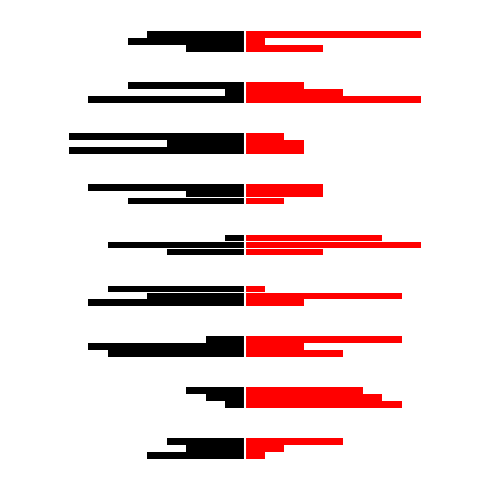

How many categories are shown in the chart?

9